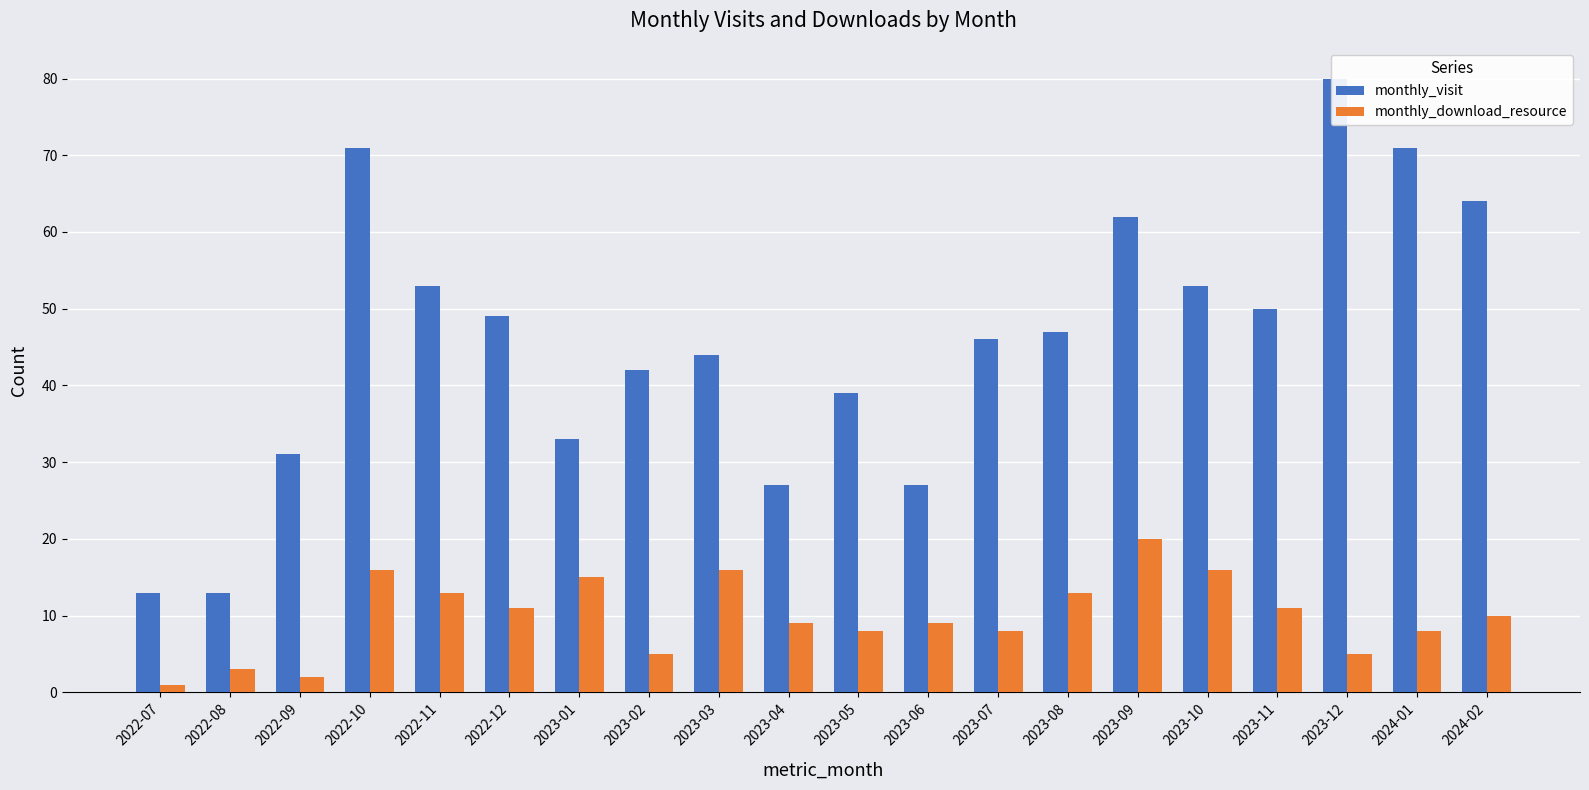

What position from the left is 2022-07?

1